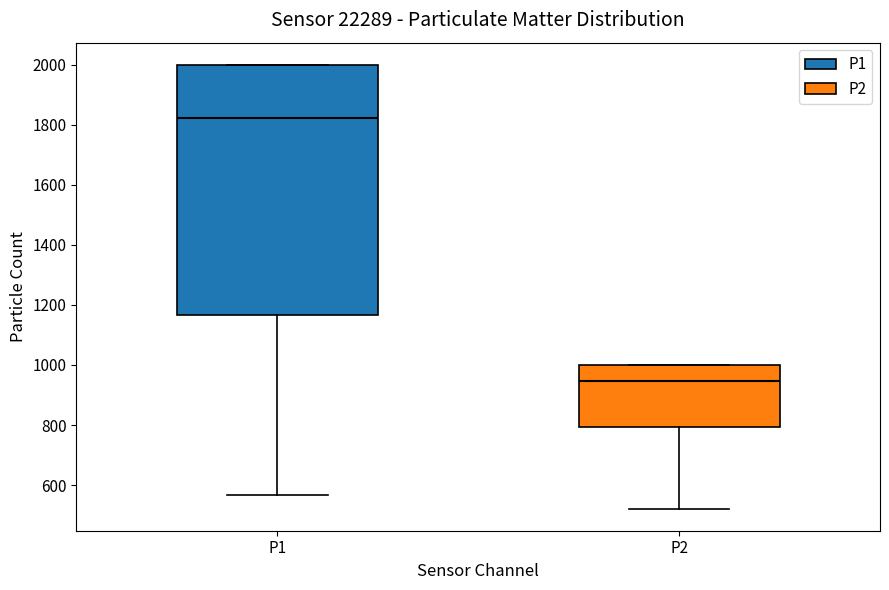

Comparing the boxes themselves (not the whiskers), which one is the tallest?

P1